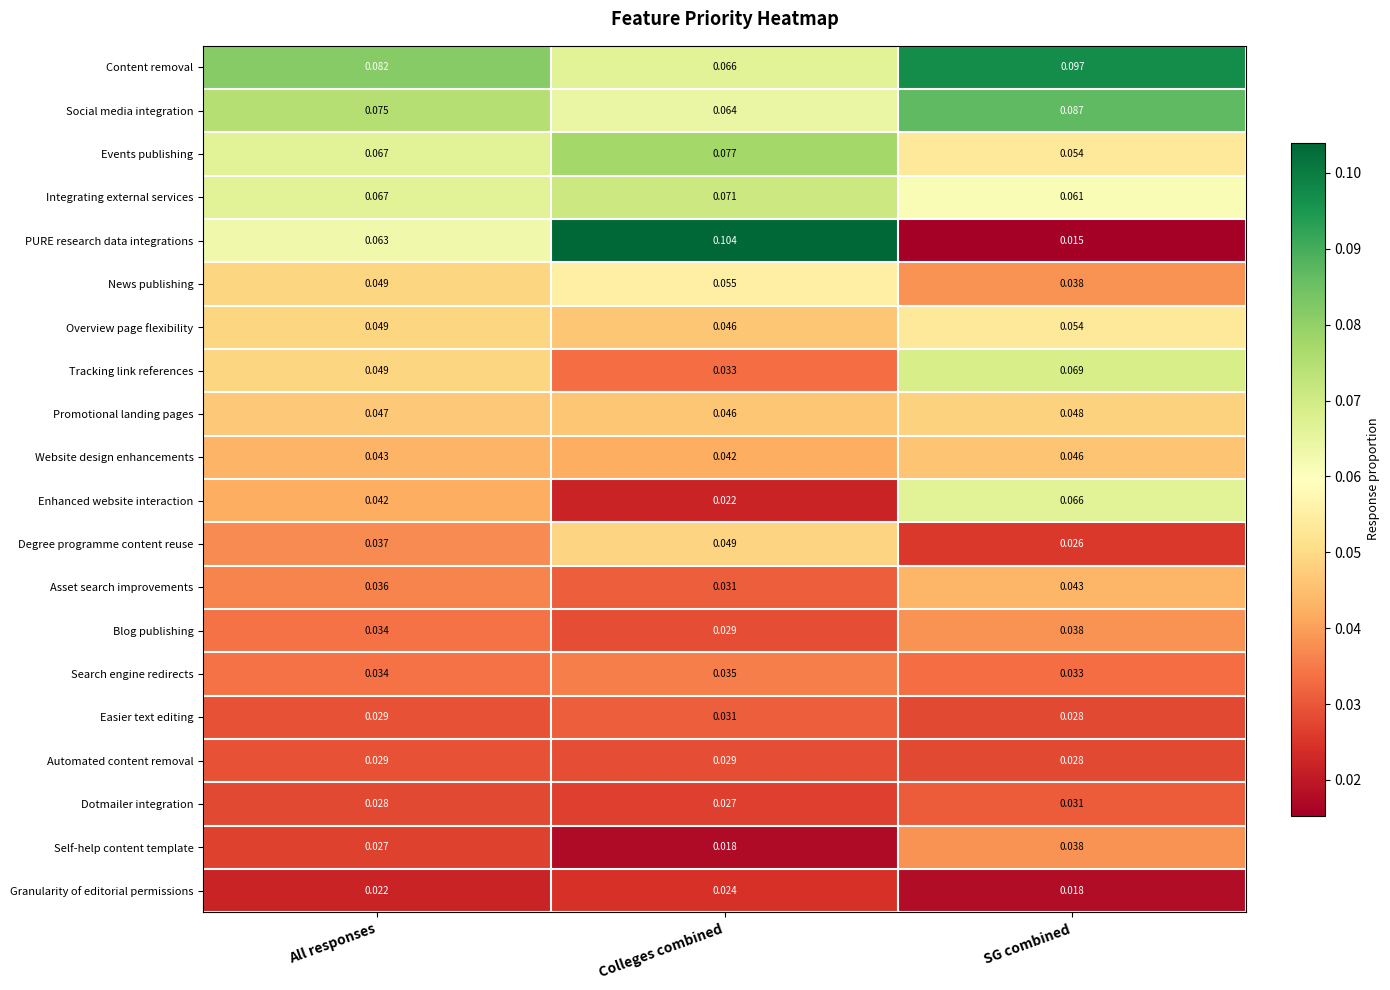

Which category has the lowest value across all series?

SG combined